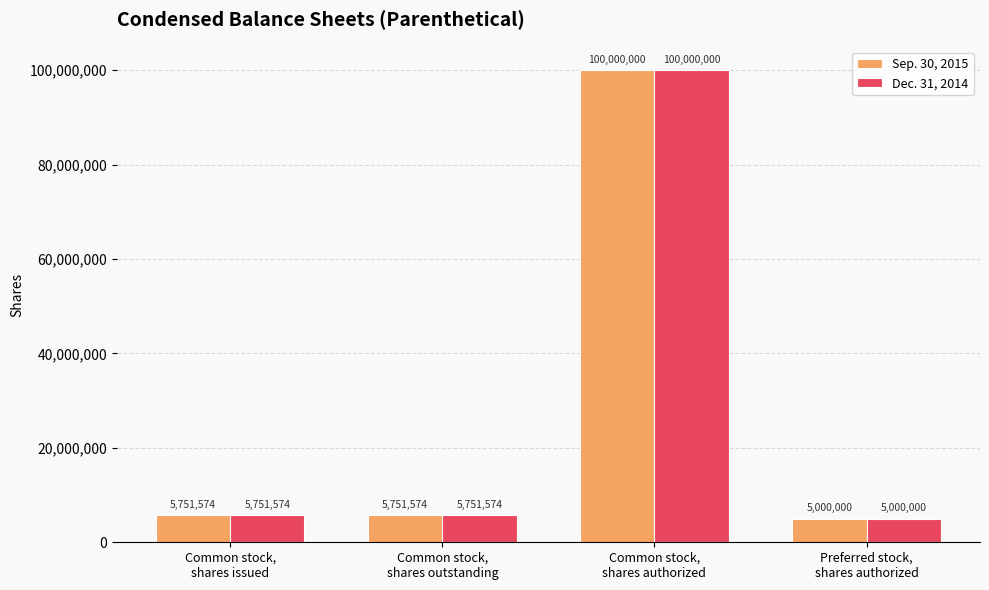

Read the Sep. 30, 2015 value at Common stock,
shares authorized, to the nearest 50.

100000000